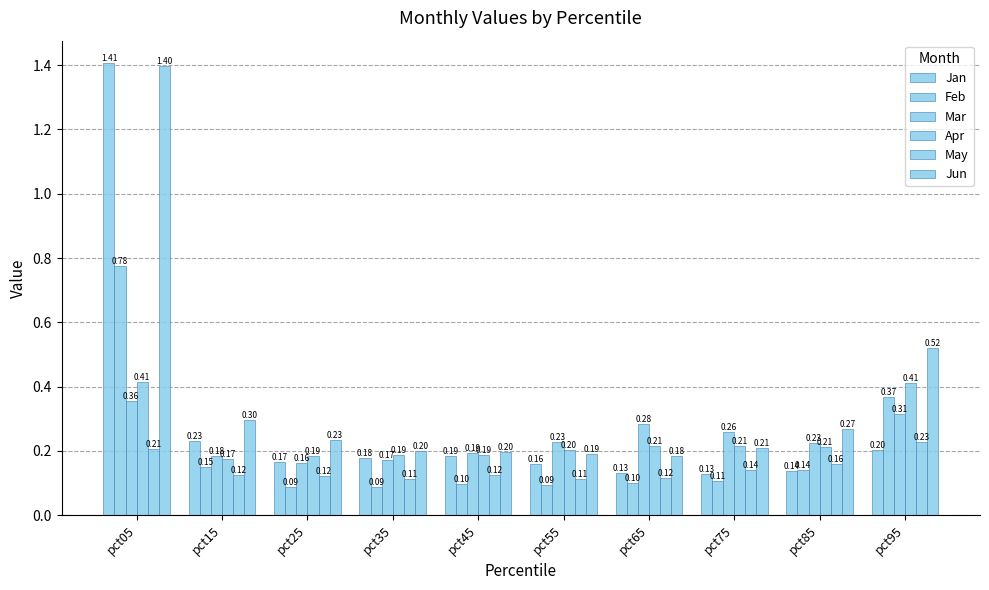

Which series changed the most between pct25 and pct75?

Mar